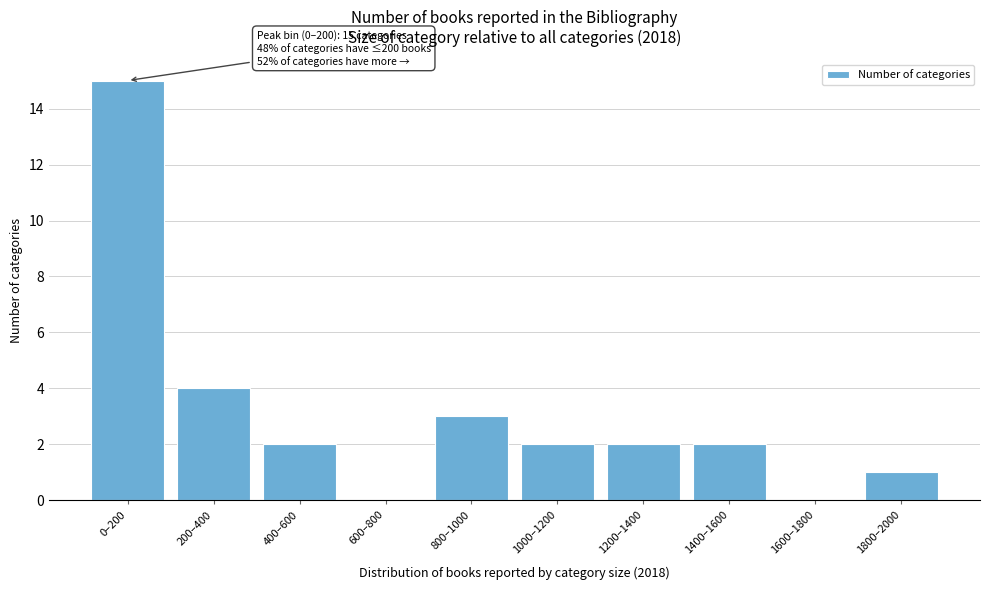

Reading left to right, what are all the values shown in this chart?

0–200=15	200–400=4	400–600=2	600–800=0	800–1000=3	1000–1200=2	1200–1400=2	1400–1600=2	1600–1800=0	1800–2000=1